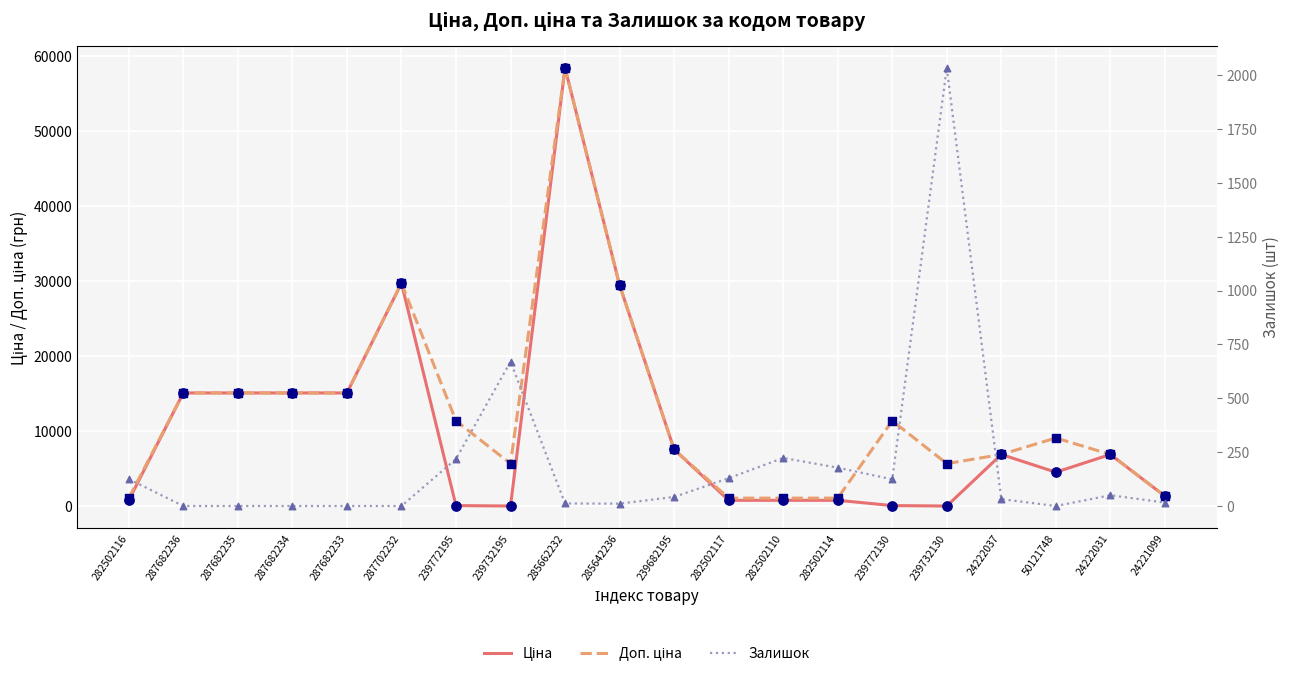

Is the value of Ціна at 287682233 greater than the value of Доп. ціна at 239772195?

Yes